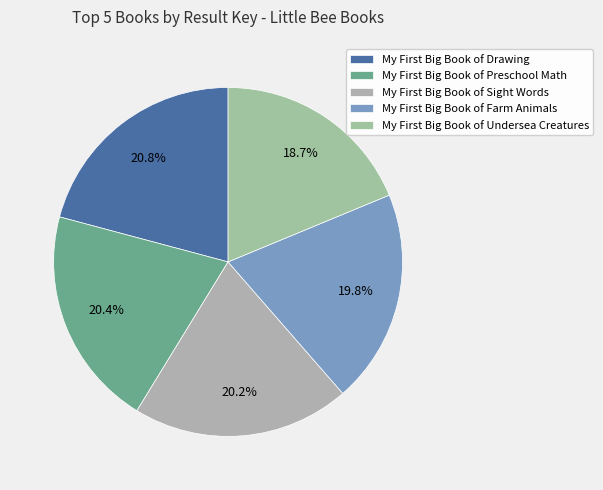

Is there any slice that represents more than half of the pie?

No